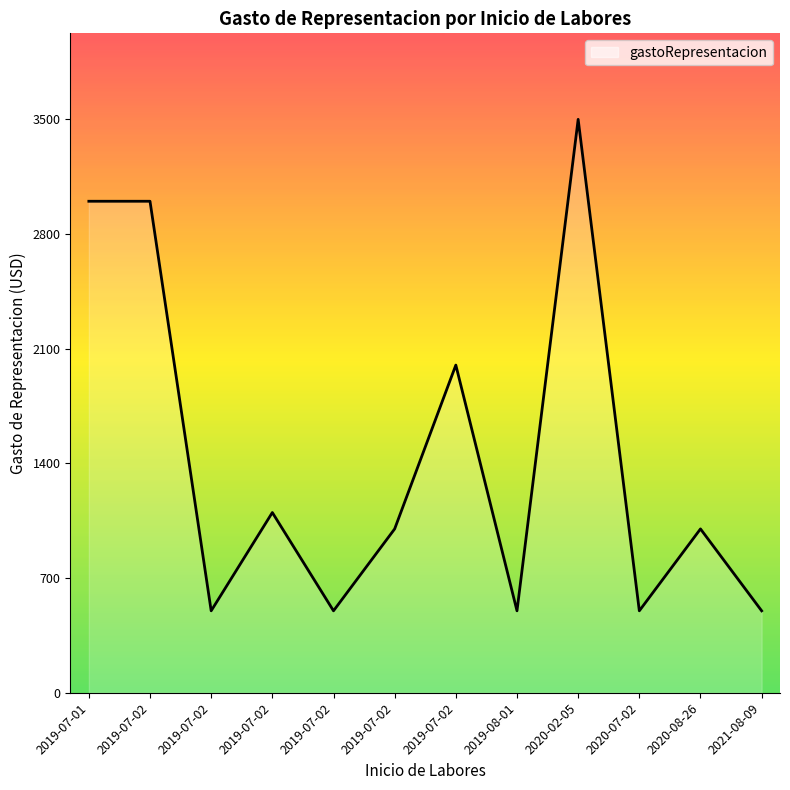

Rank the categories by value from lowest to highest.

2019-07-02, 2019-07-02, 2021-08-09, 2019-08-01, 2020-07-02, 2019-07-02, 2020-08-26, 2019-07-02, 2019-07-02, 2019-07-01, 2019-07-02, 2020-02-05